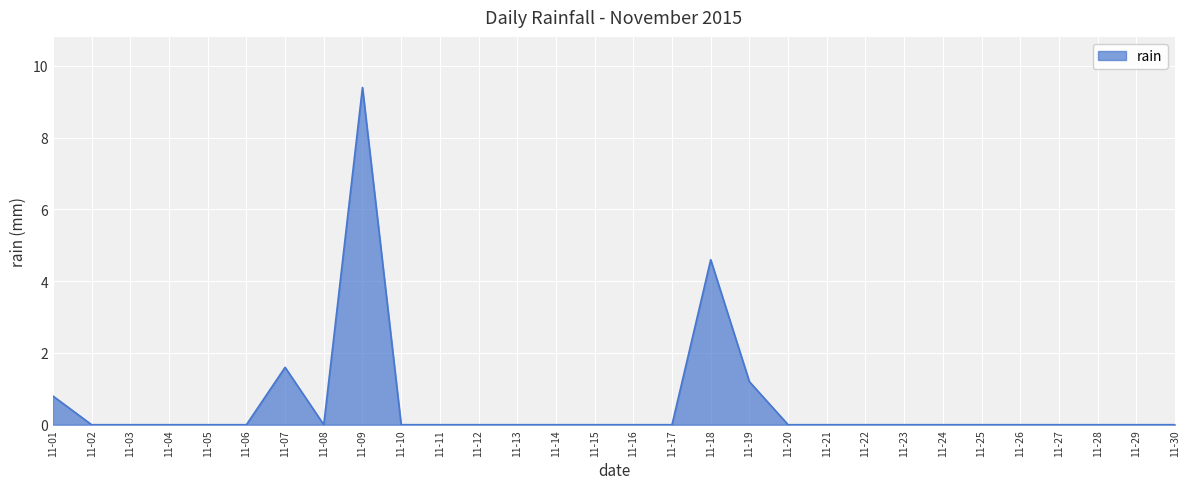

At which category does the chart reach its peak across all series?

11-09